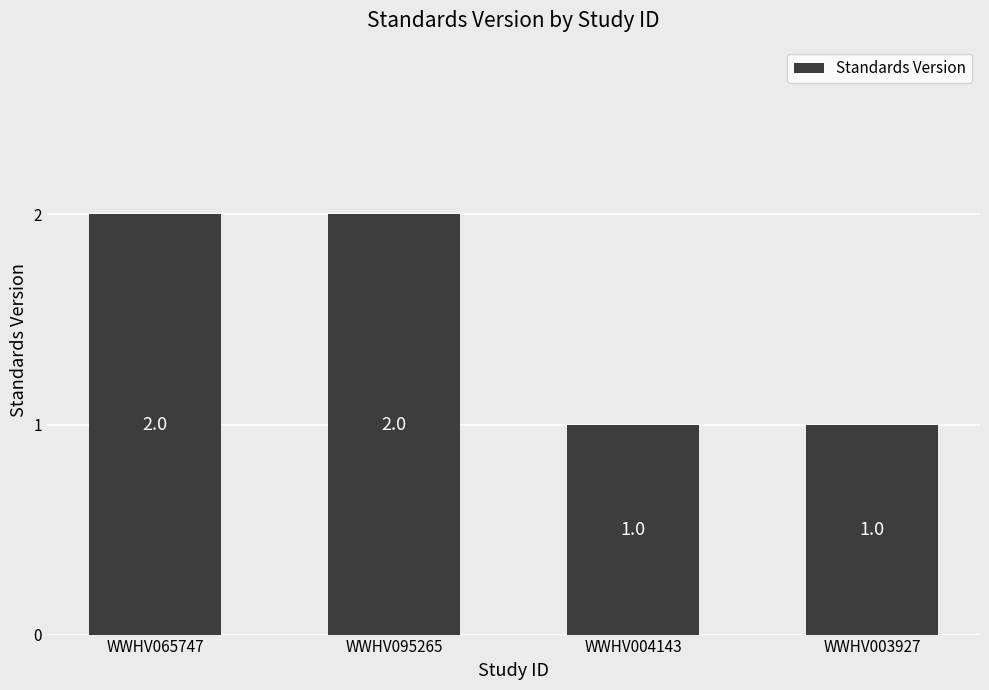

What is the smallest value displayed?

1